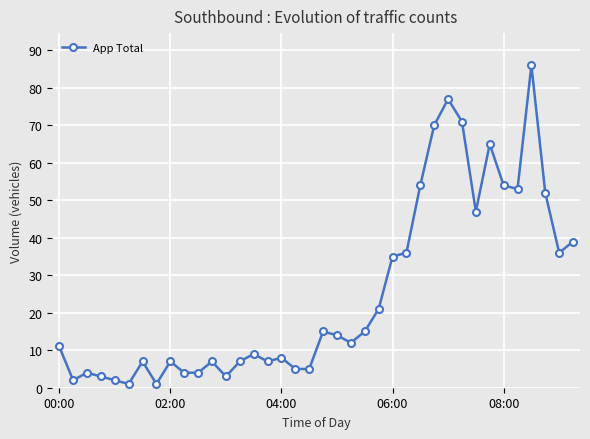

How many categories are shown in the chart?

38